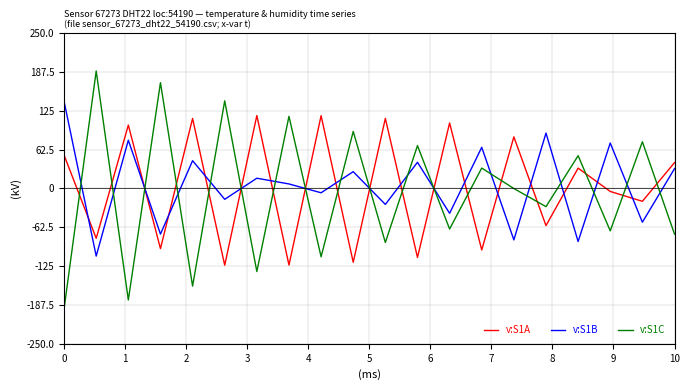

True or false: v:S1C and v:S1B intersect in this chart.

True